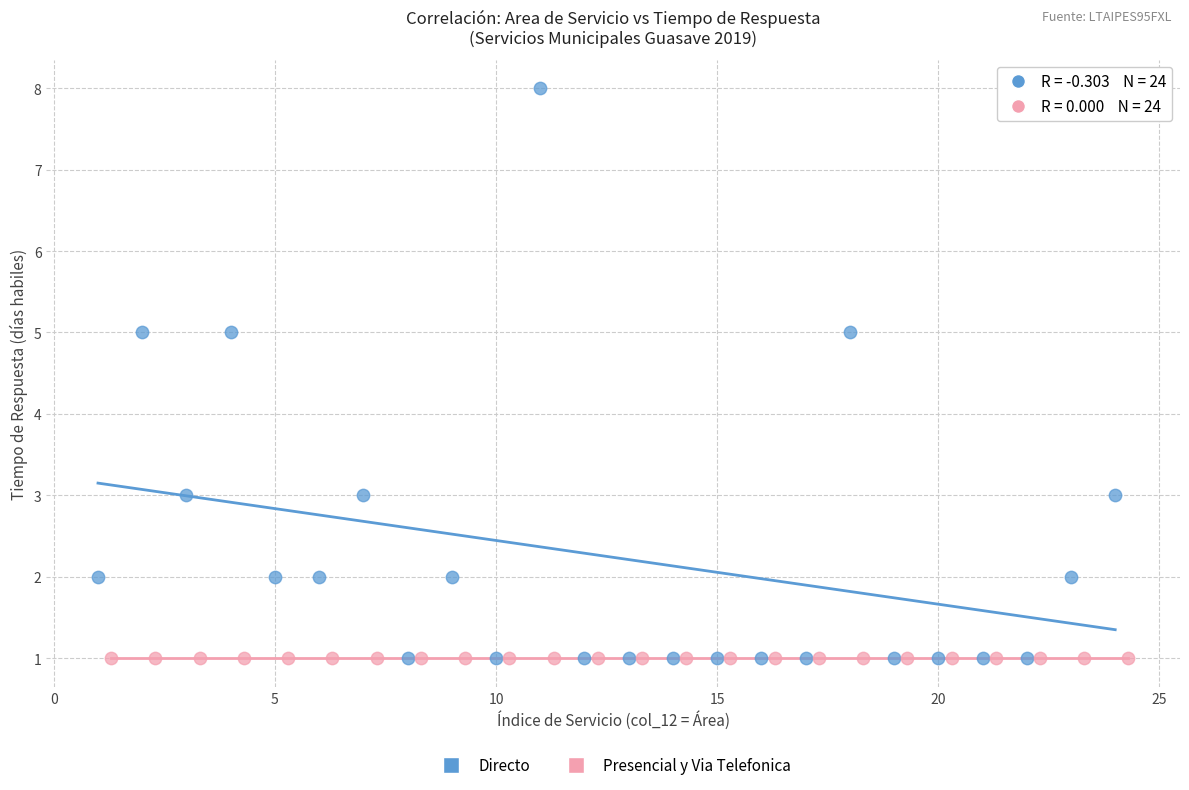

Which series contains the highest Y value?

Directo